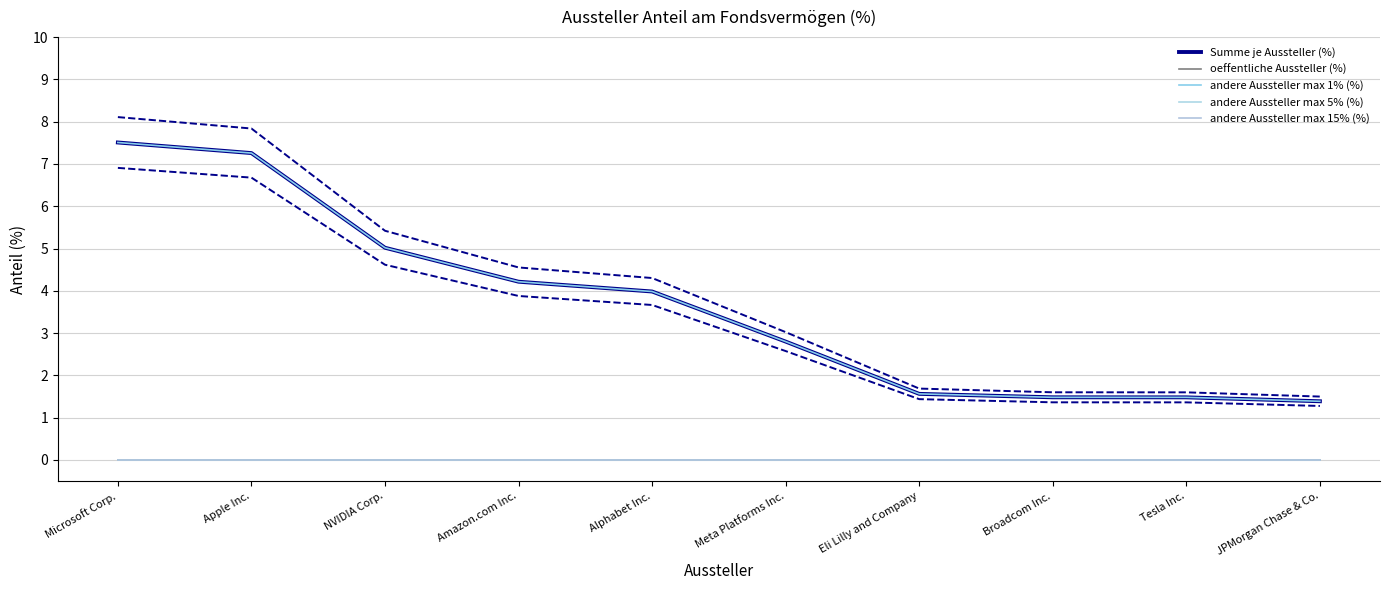

True or false: Summe je Aussteller (%) and andere Aussteller max 1% (%) intersect in this chart.

False